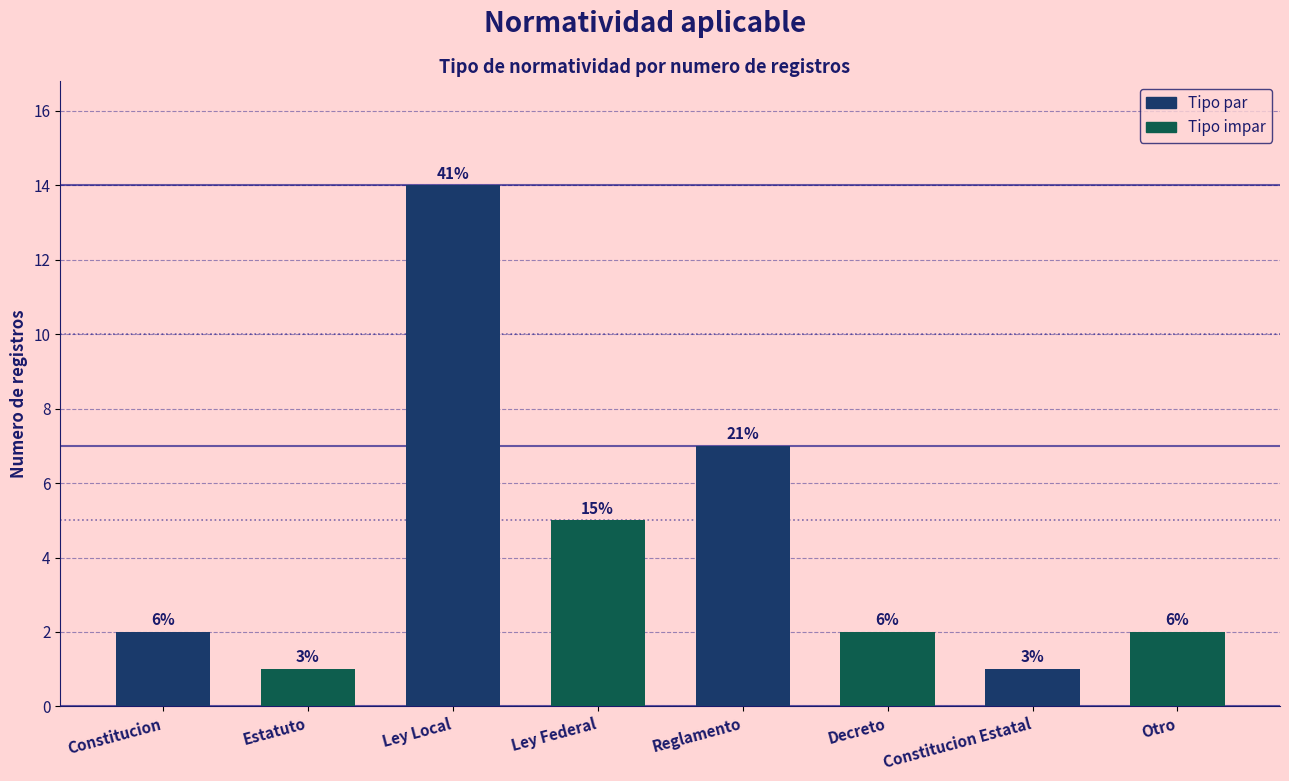

Reading left to right, list all the values displayed in this chart.

2	1	14	5	7	2	1	2